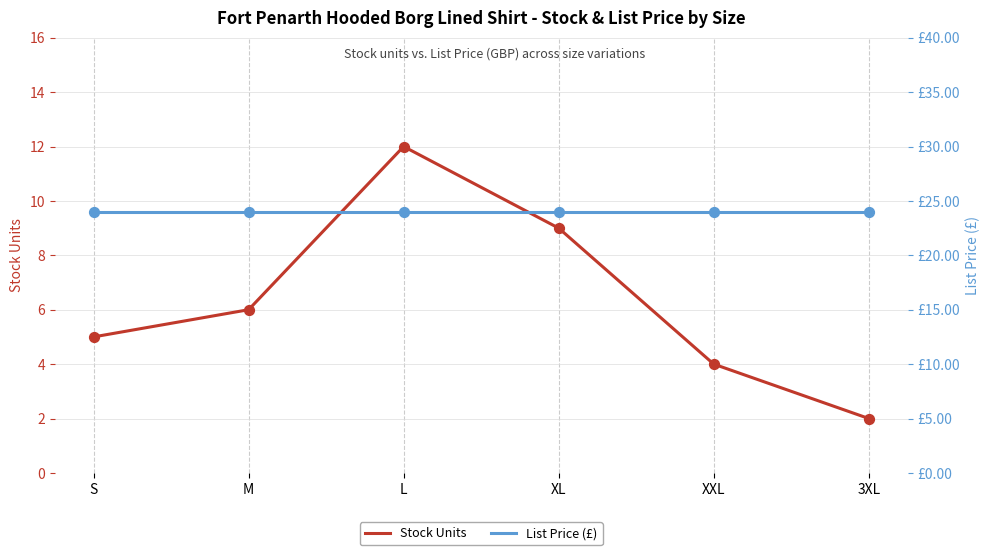

What is the total value across all series at L?

36.0